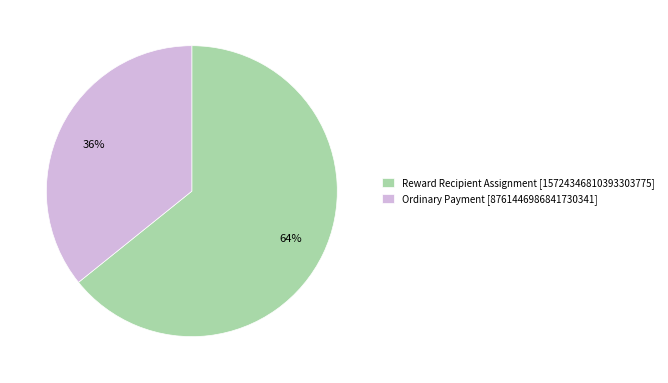

What percentage is the Reward Recipient Assignment [15724346810393303775] slice, to the nearest percent?

64%